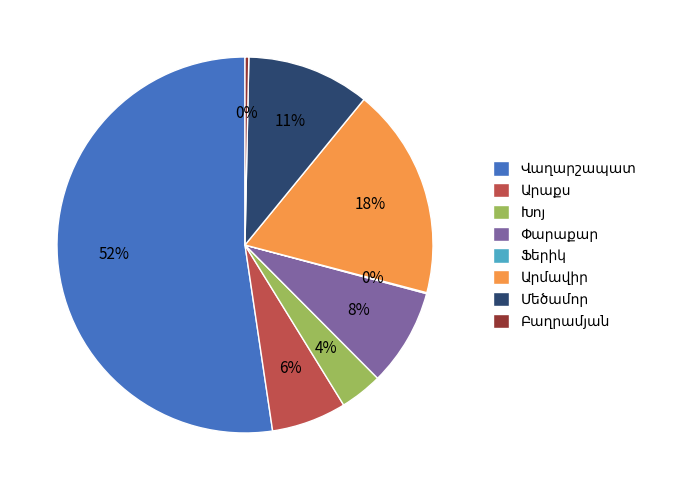

Is there a majority slice in this chart?

Yes